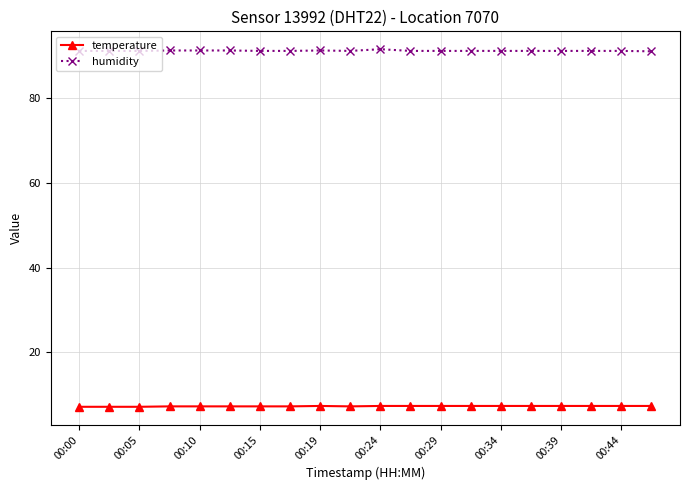

True or false: temperature and humidity intersect in this chart.

False